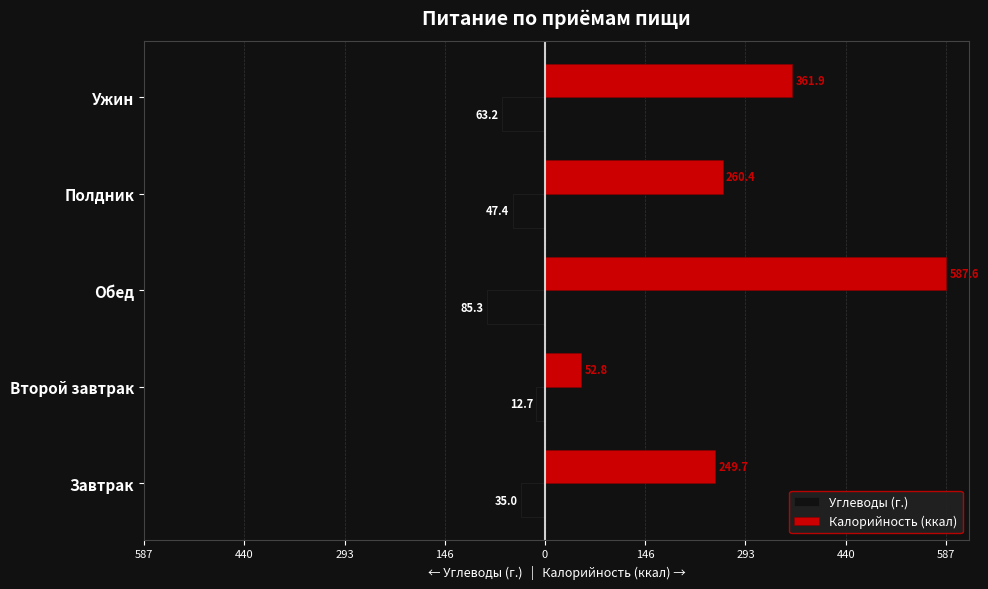

What are all the series names shown in the legend?

Углеводы (г.), Калорийность (ккал)